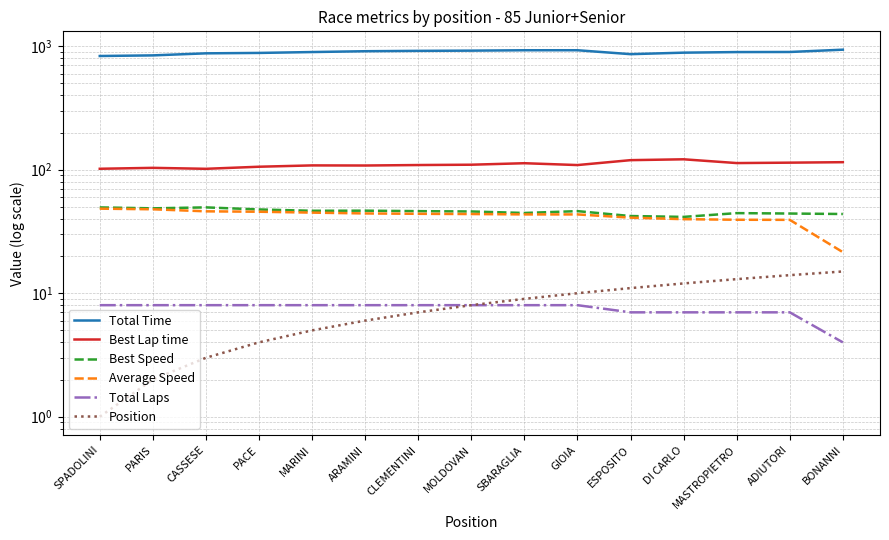

What is the difference between the maximum and minimum values in the Total Time series?

104.2